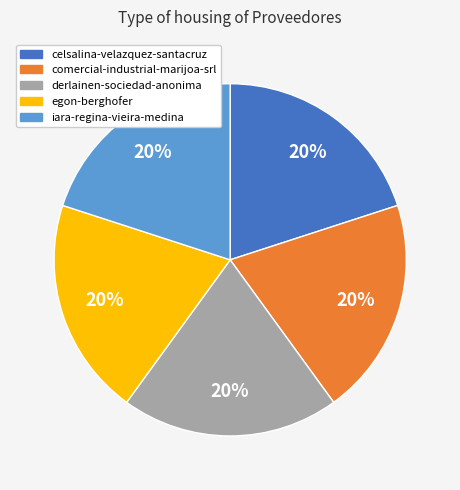

Does celsalina-velazquez-santacruz account for over 50% of the chart?

No